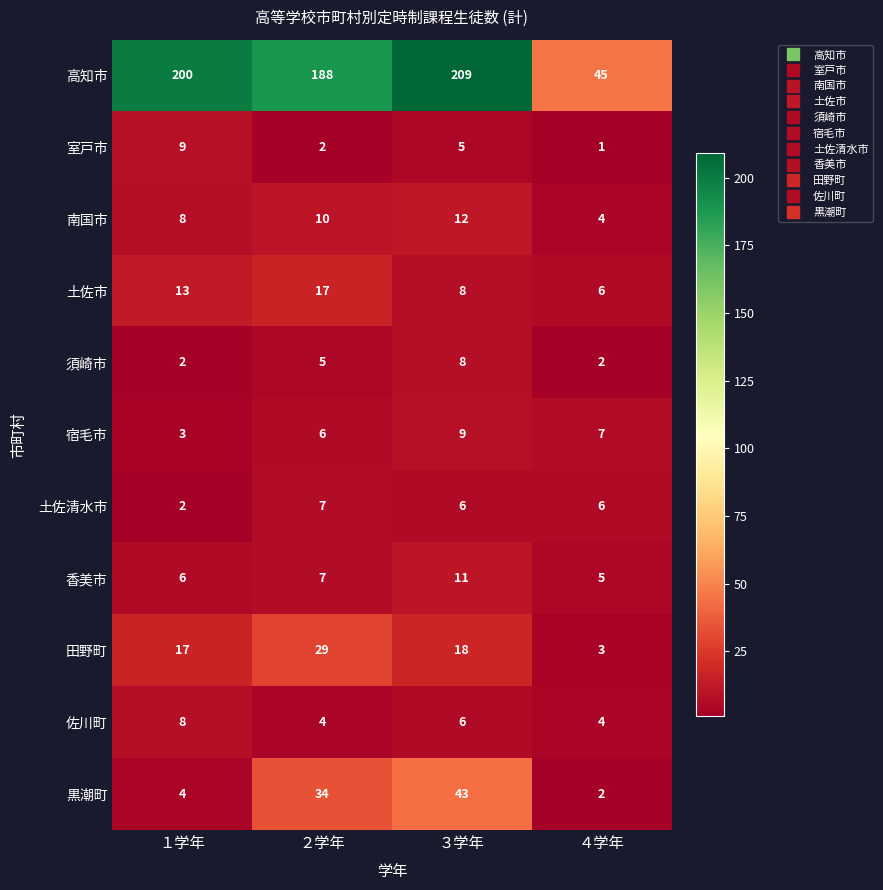

The value of 南国市 at ２学年 is 4. True or false?

False